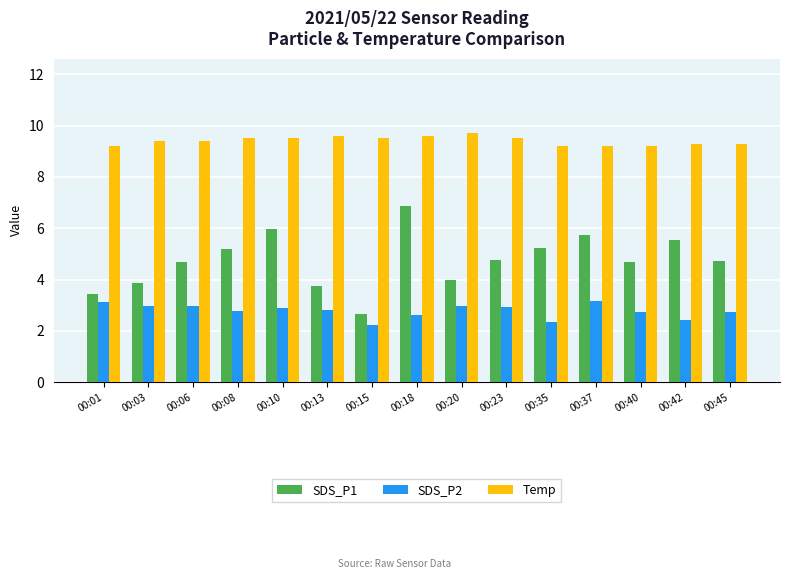

Are the bars grouped side by side (vs. stacked)?

Yes